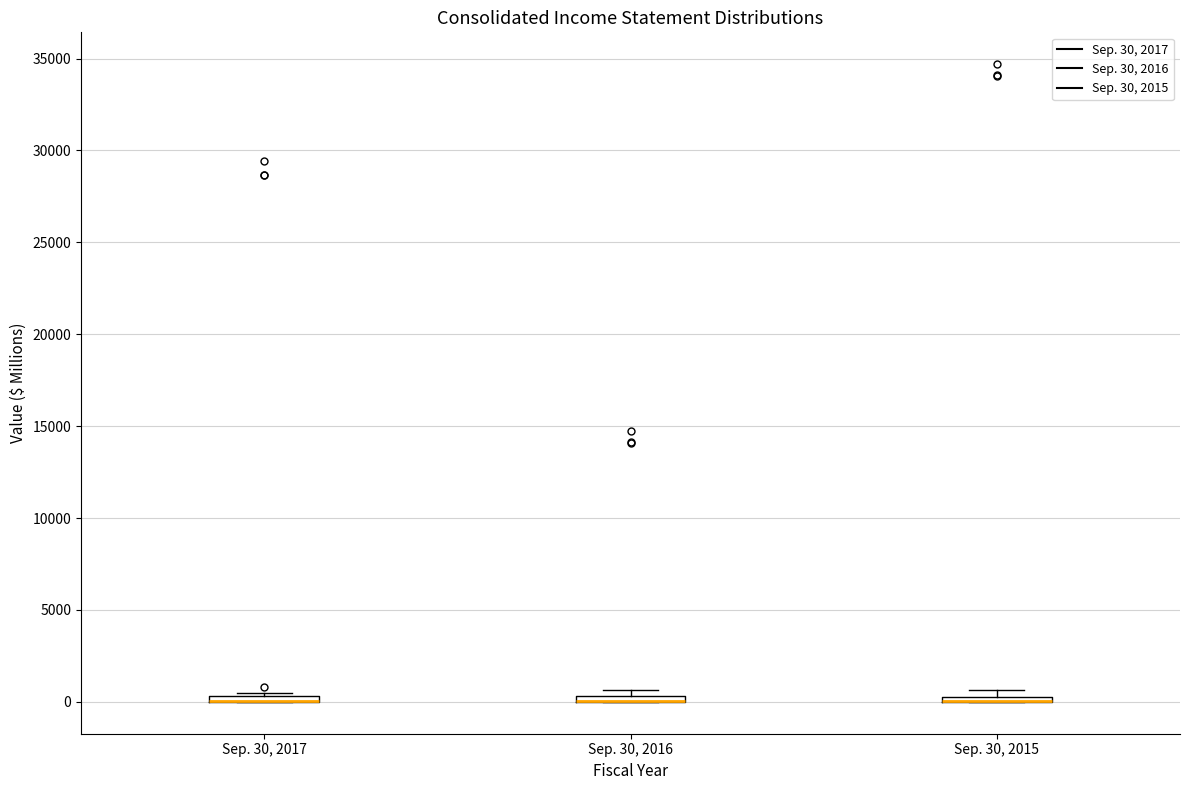

Where is the upper edge of the box for Sep. 30, 2017 on the y-axis? The values are not printed on the chart, so give them approximately, as read against the axis.

500